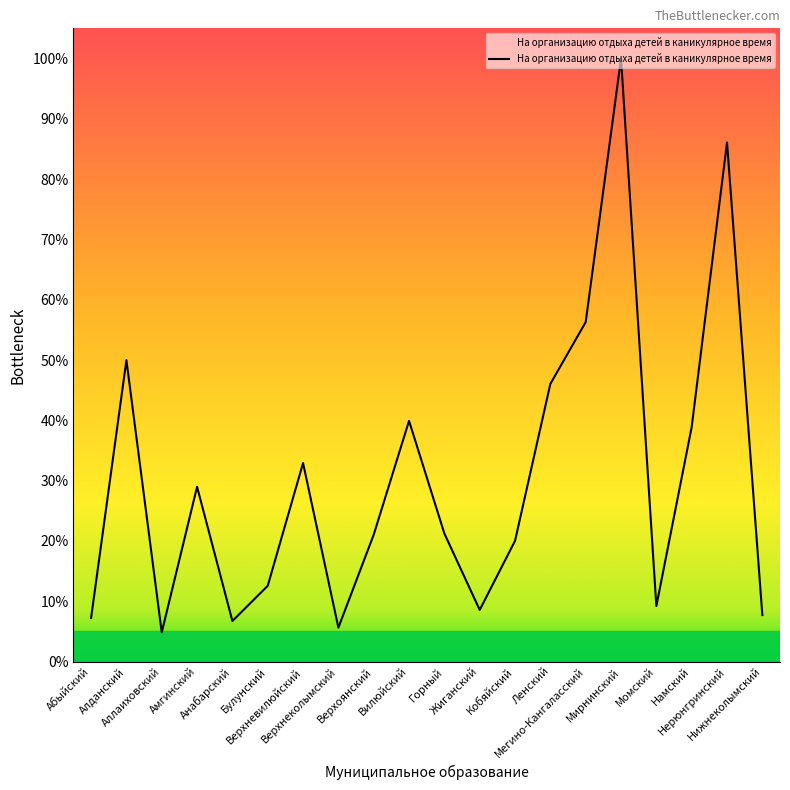

Between Верхнеколымский and Анабарский, which is larger?

Анабарский